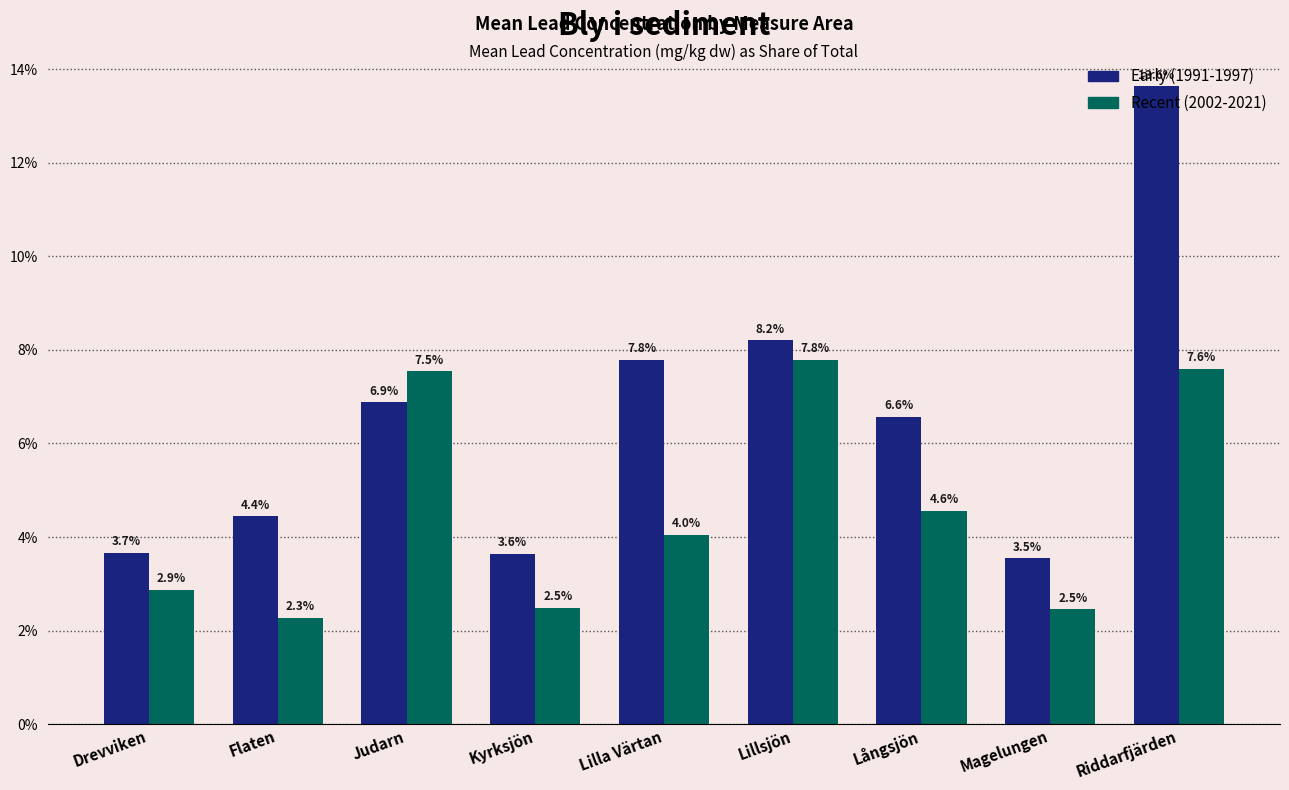

Which series has the largest range (max minus min)?

Early (1991-1997)